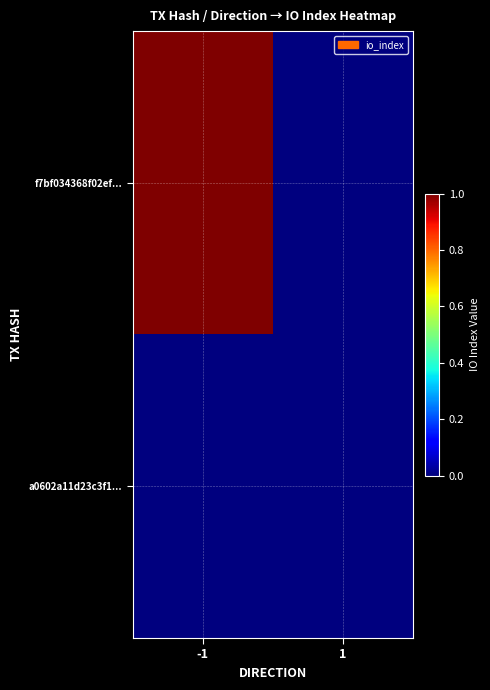

Between -1 and 1, which is larger?

-1